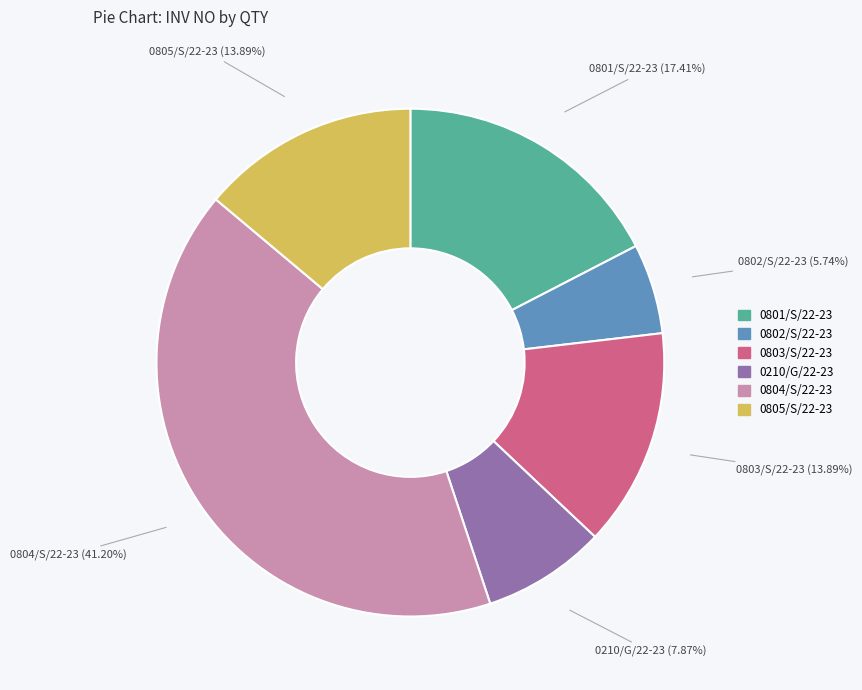

Is there any slice that represents more than half of the pie?

No